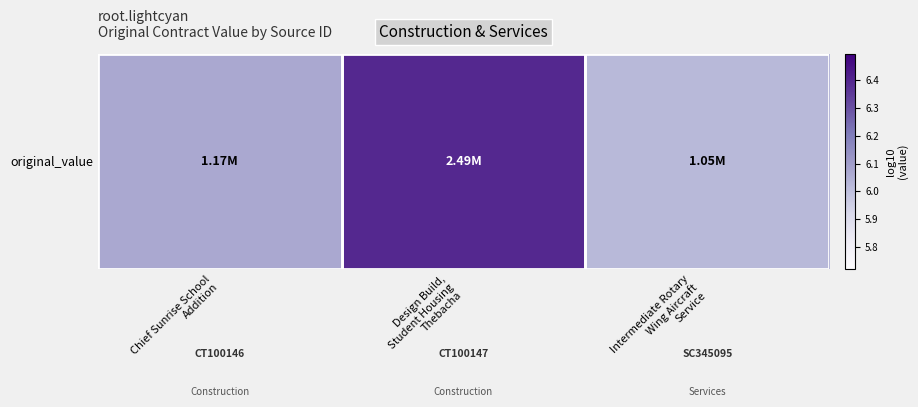

Reading right to left, transcribe all the data shown in this chart.

Intermediate Rotary
Wing Aircraft
Service=6.0	Design Build,
Student Housing
Thebacha=6.4	Chief Sunrise School
Addition=6.1